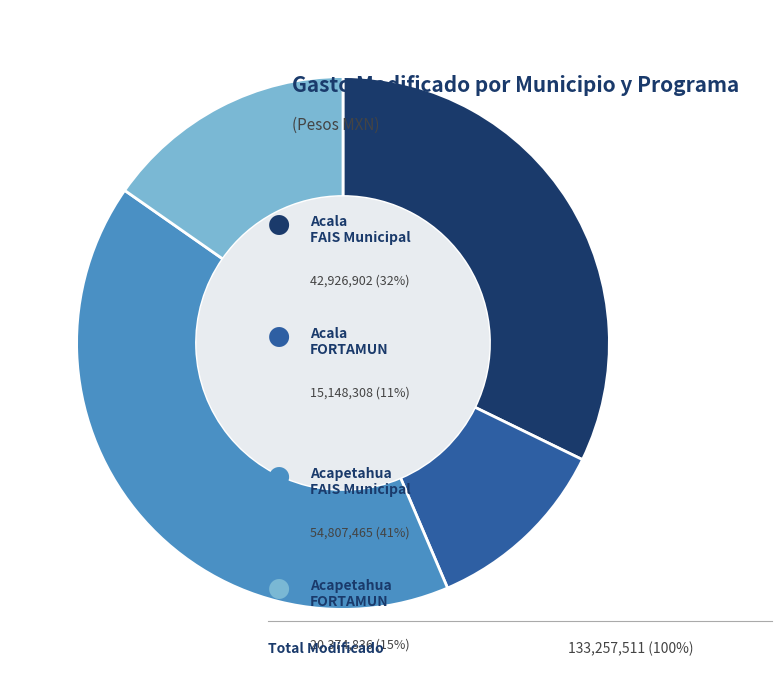

Does any single category account for the majority?

No